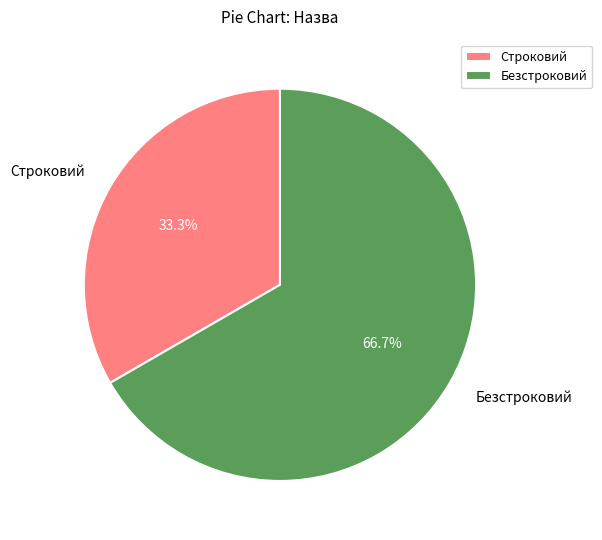

Count the number of slices in the pie.

2